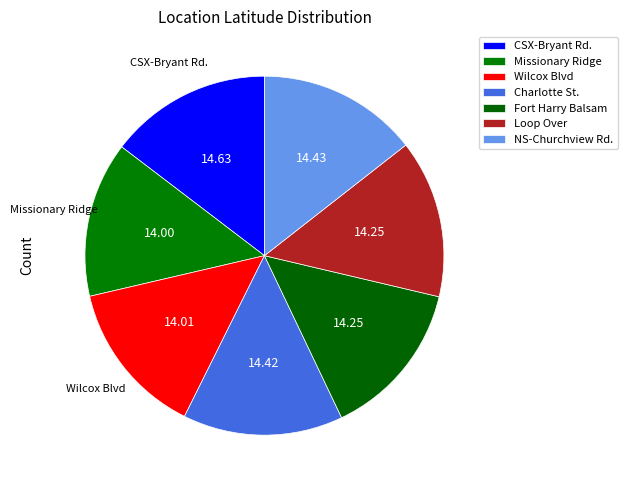

How many slices are in this pie chart?

7